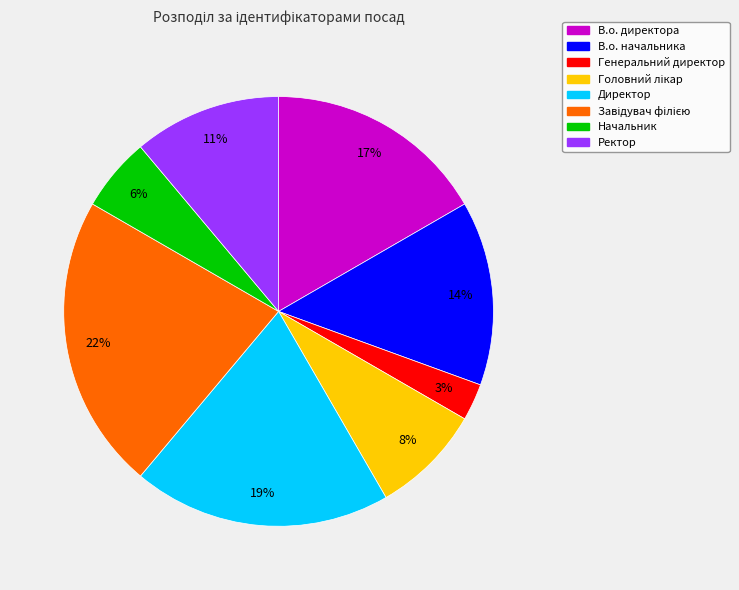

Is there a majority slice in this chart?

No